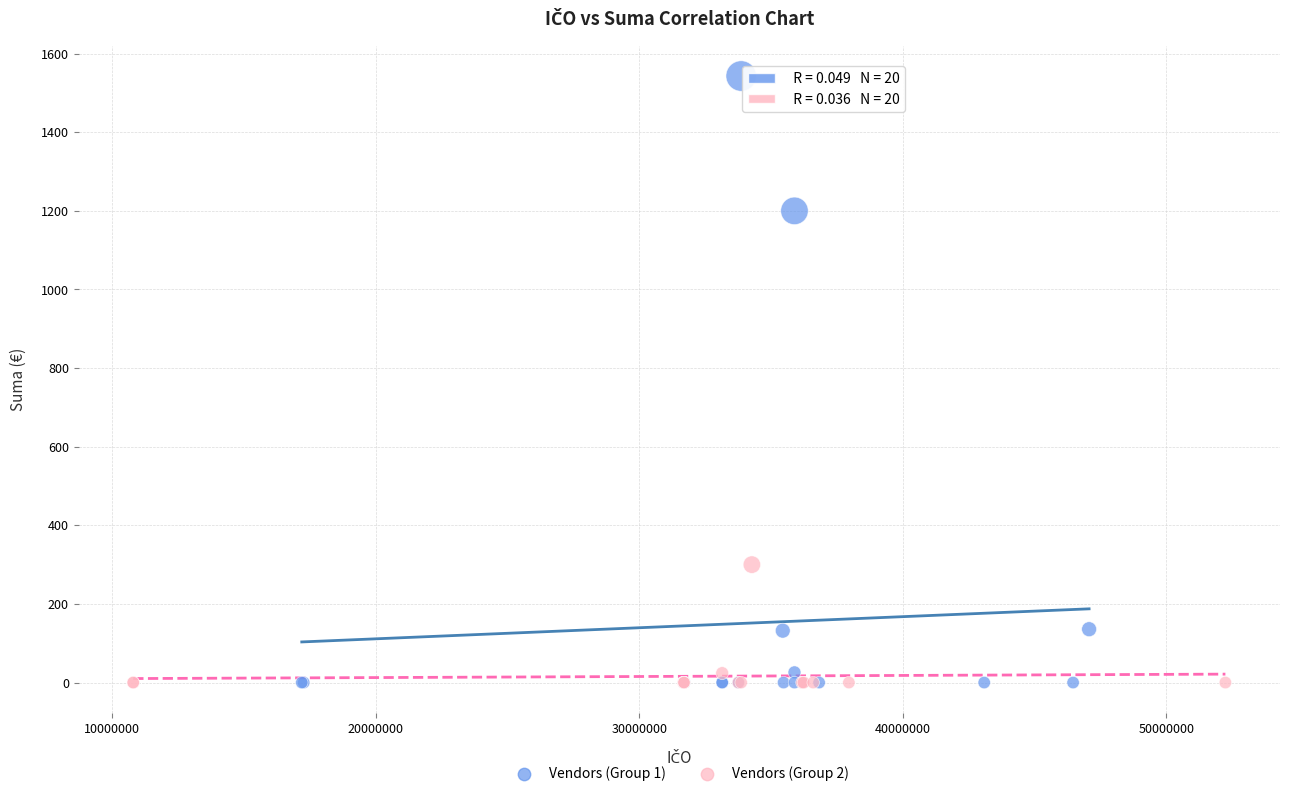

Which series has the largest Y range (max minus min)?

Vendors (Group 1)